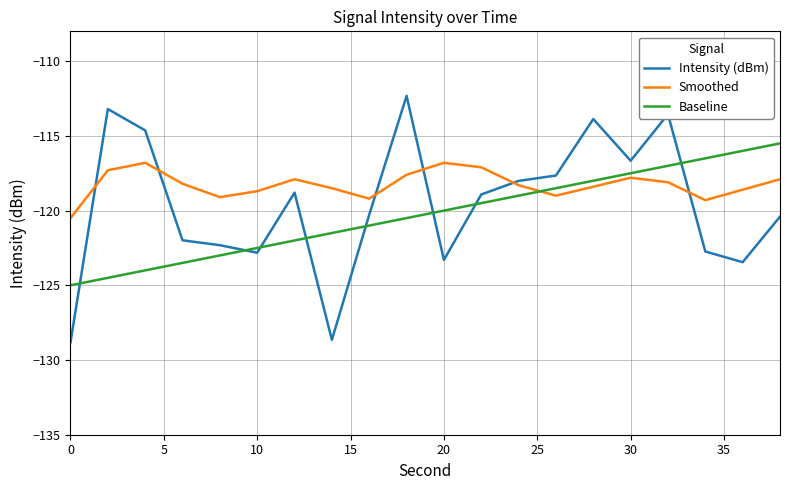

After their last crossing, which series has the higher values: Baseline or Intensity (dBm)?

Baseline